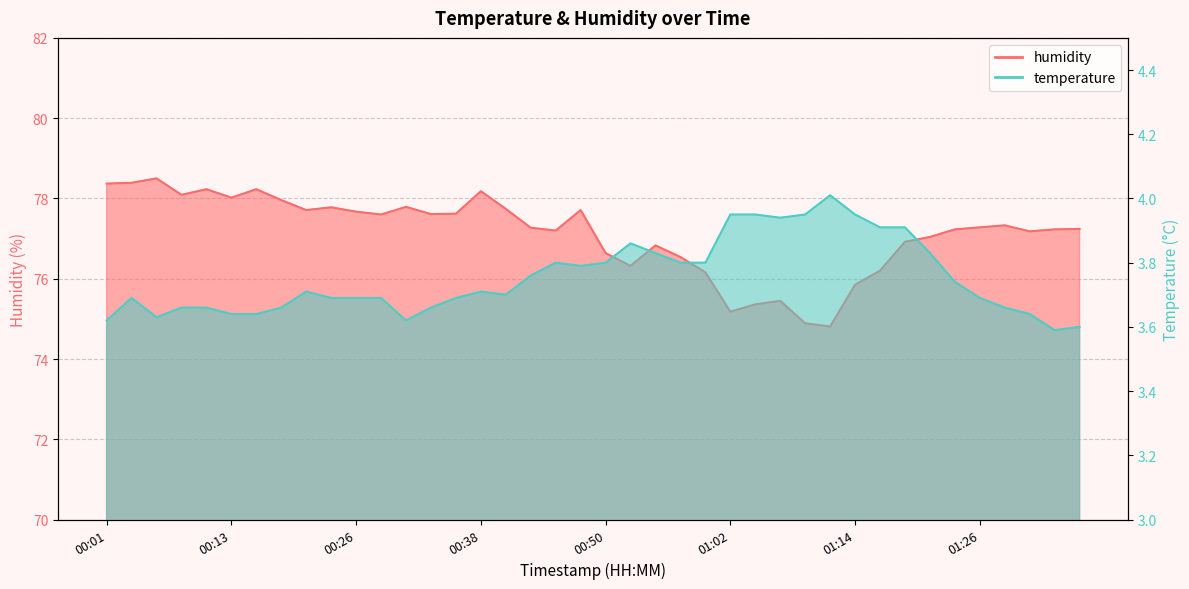

What are all the series names shown in the legend?

temperature, humidity